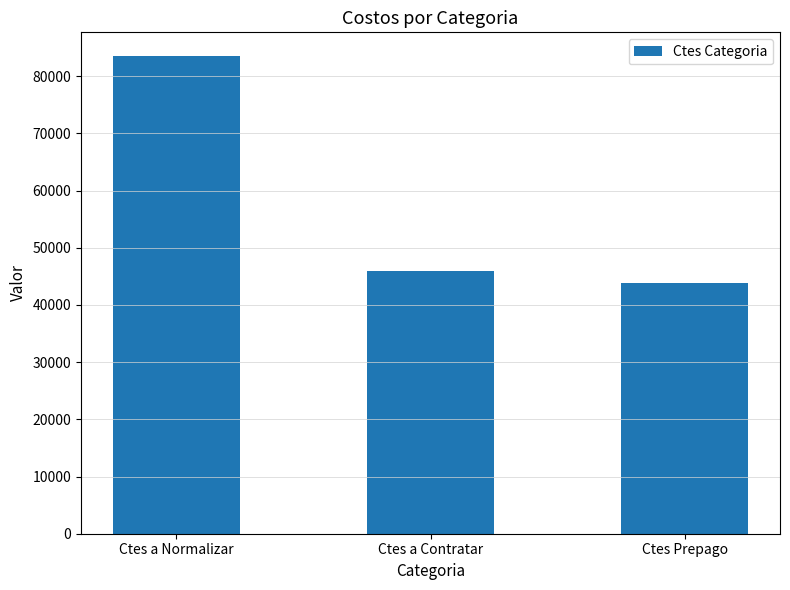

At which category does the chart reach its peak across all series?

Ctes a Normalizar